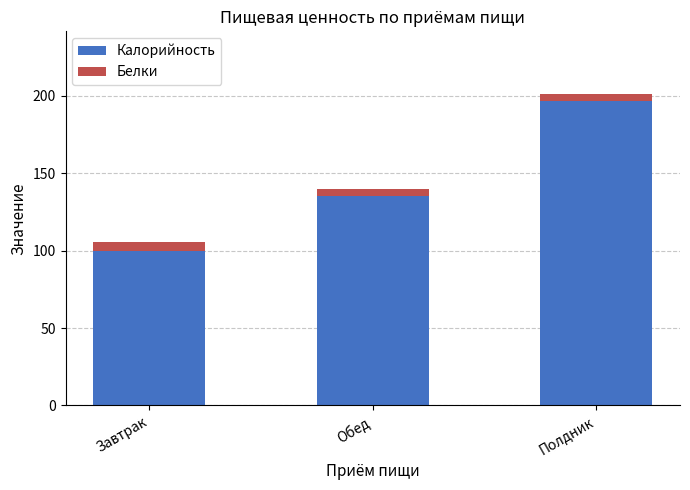

What is the average value of the Калорийность series?

143.9